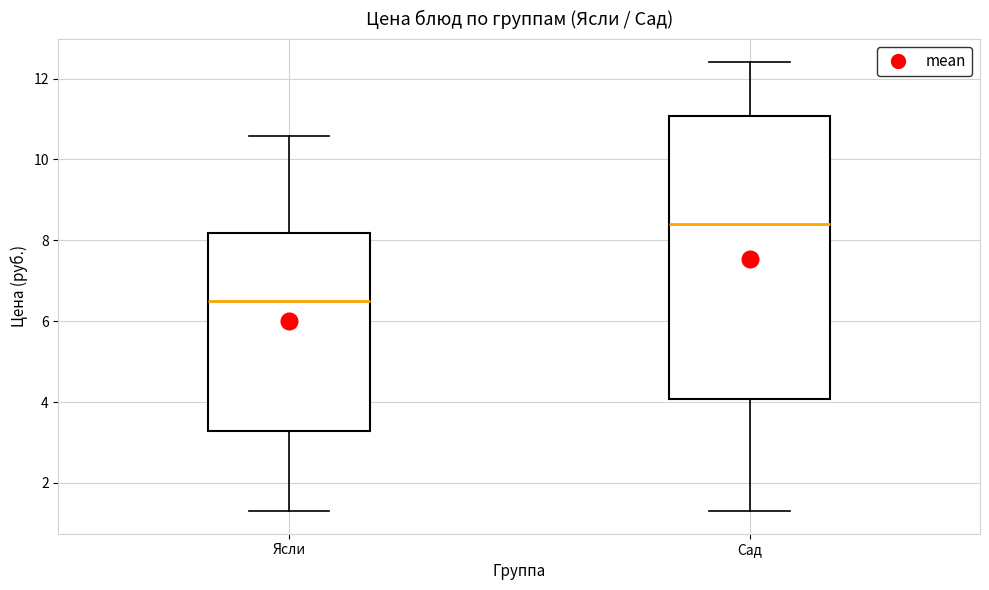

Reading left to right, read every box against the y-axis: the position of its median line, the range the box covers, and the ends of its whiskers. The values are not printed on the chart, so give them approximately, as read against the axis.

Ясли: median 6.6, box 3.2 to 8.2, whiskers 1.4 to 10.6
Сад: median 8.4, box 4.0 to 11.0, whiskers 1.4 to 12.4